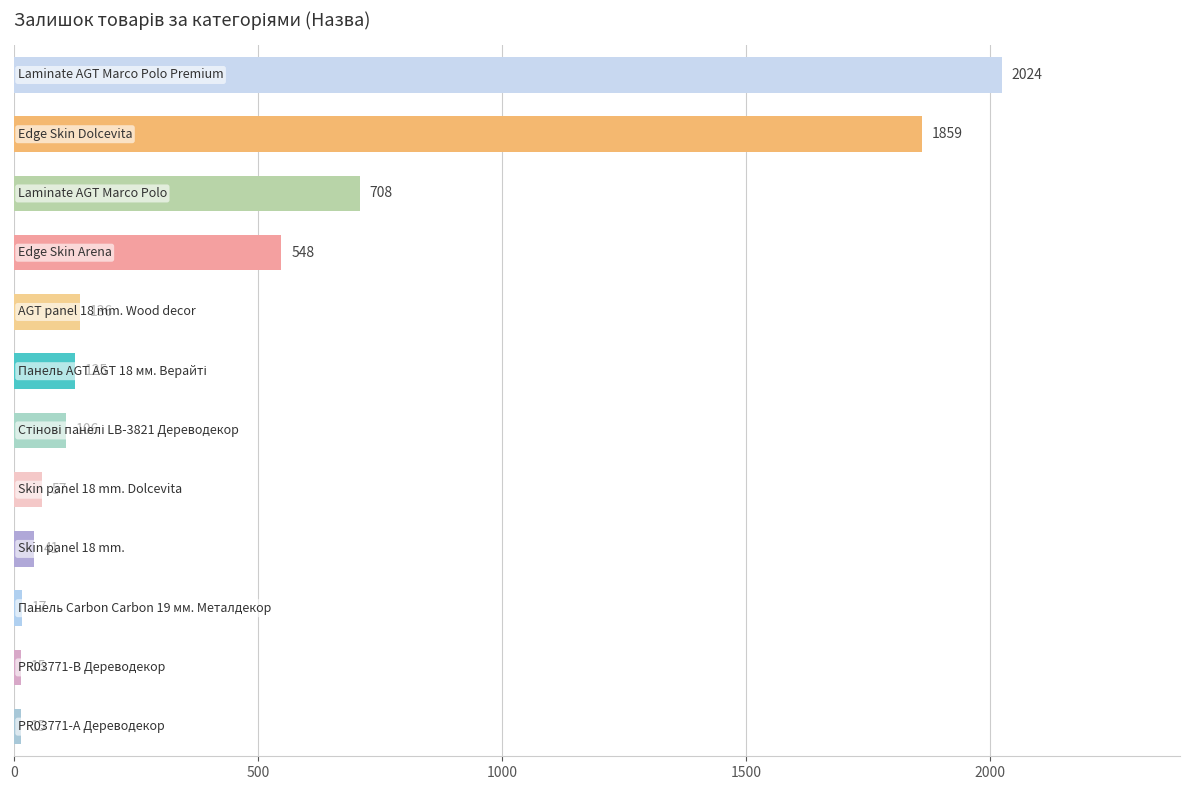

What is the minimum value shown in the chart?

15